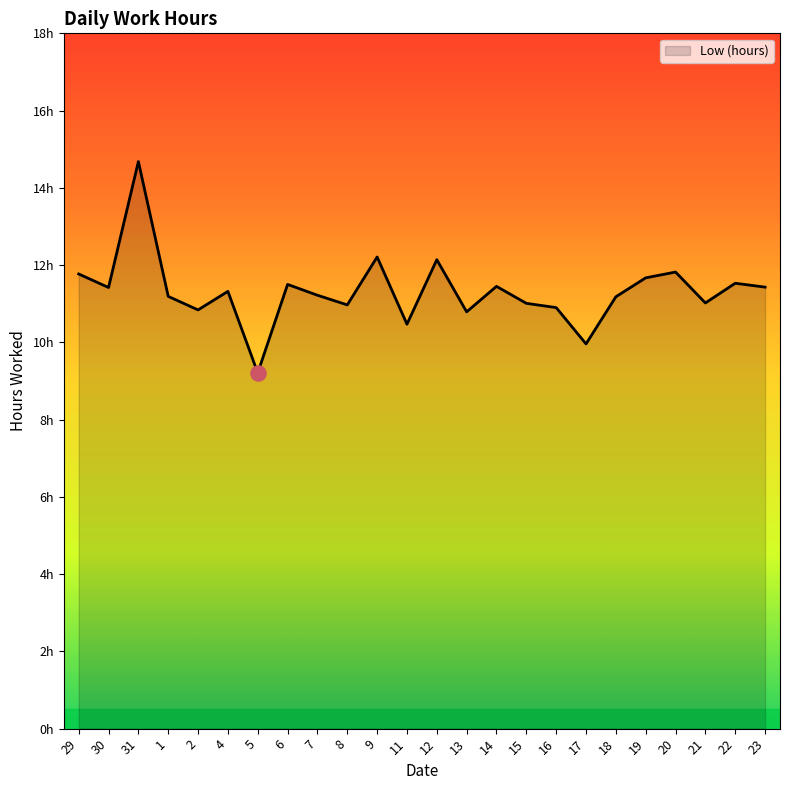

What is the ratio of the value at 18 to the value at 13?

1.0